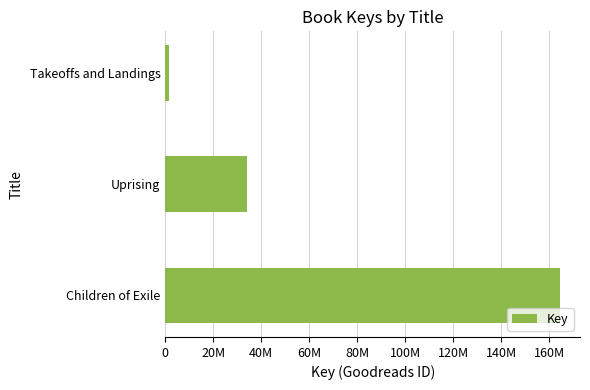

Does the chart contain any negative values?

No